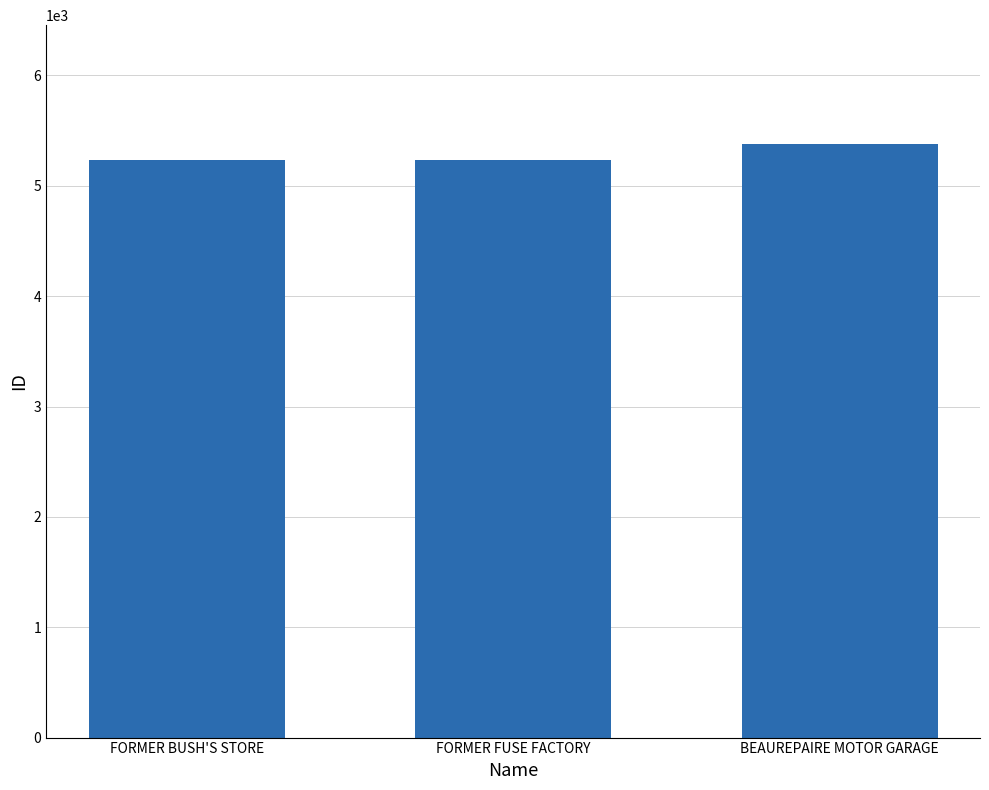

What is the average value?

5284